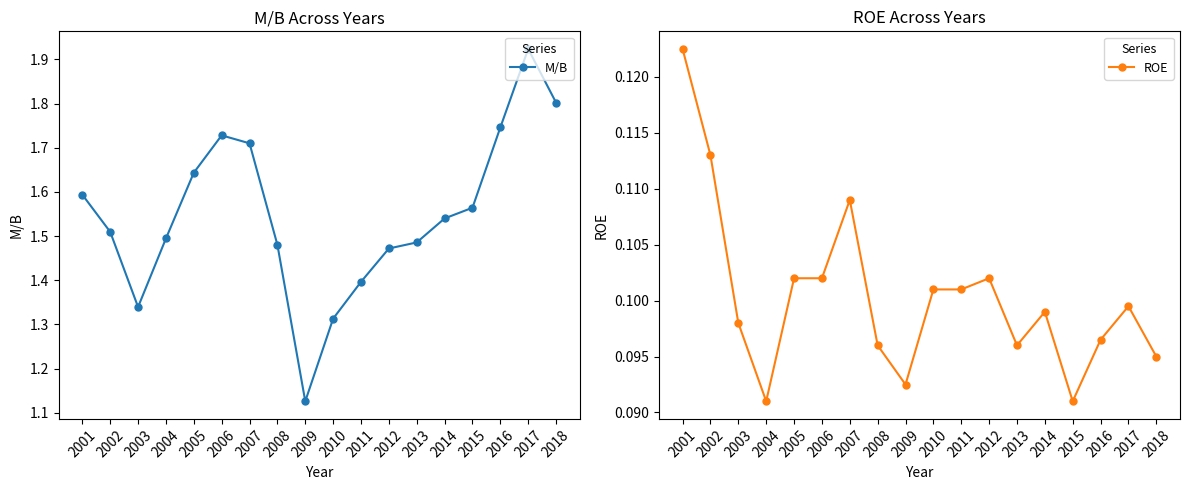

The ROE series shows 0.1 at 2012. True or false?

True